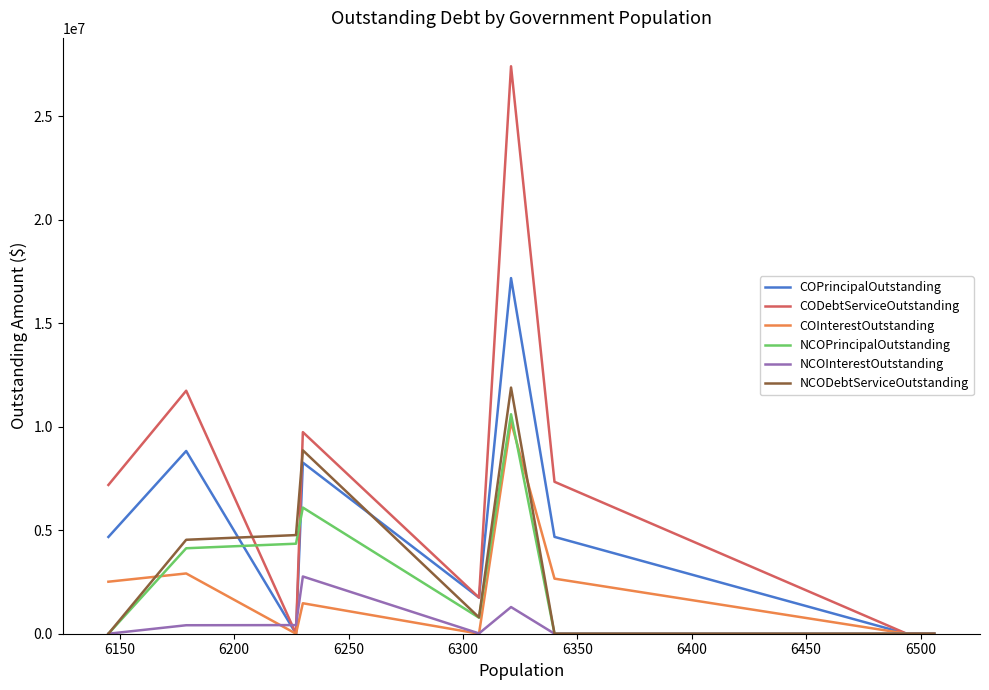

At how many categories does at least one series exceed 9985746?

2